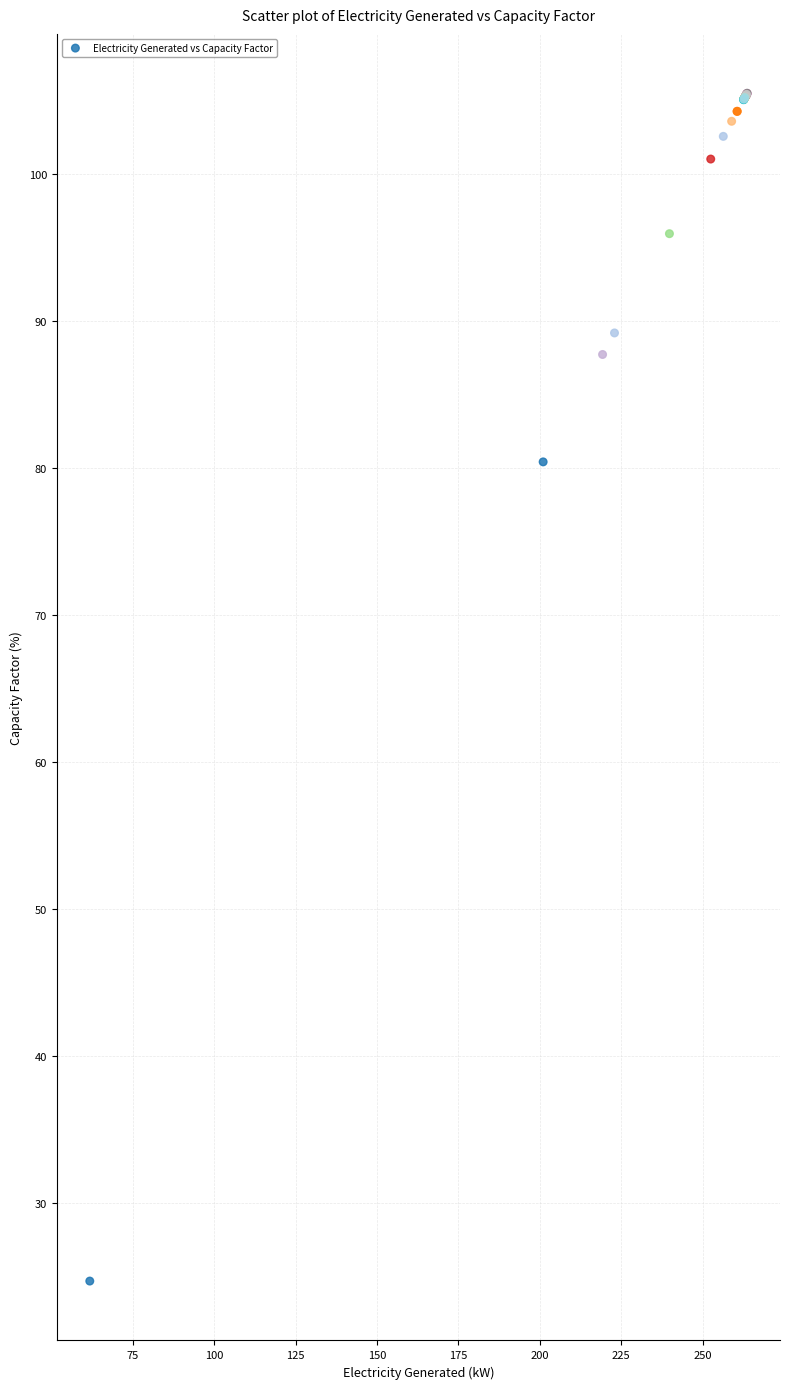

What Y value in the scatter plot is closest to 65?

80.4